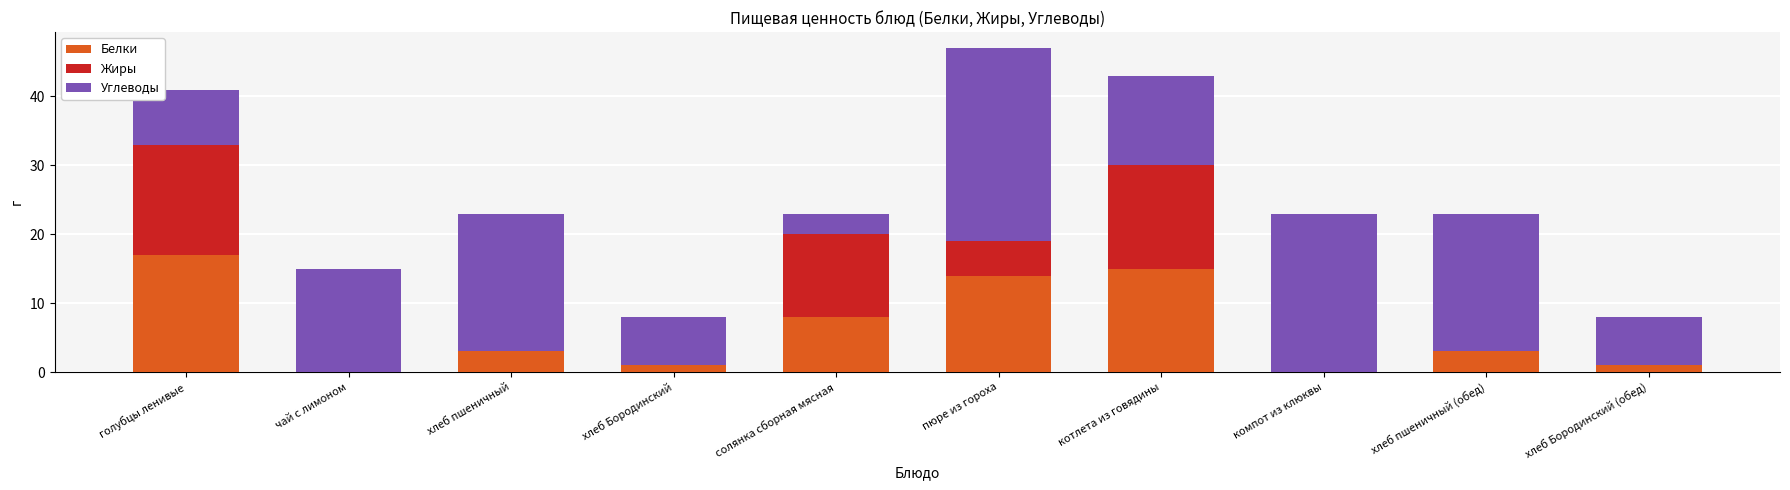

What is the total value across all series at котлета из говядины?

43